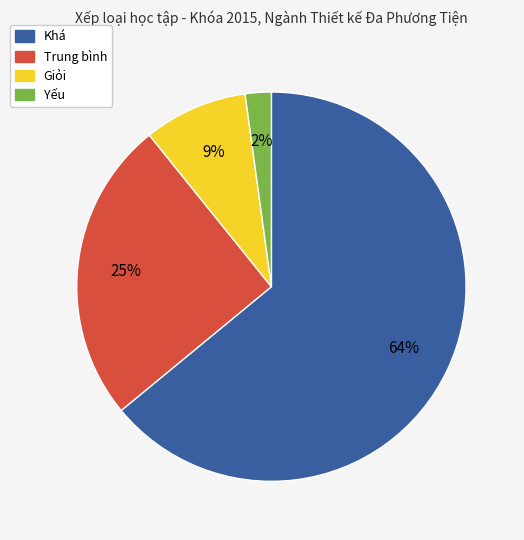

How many segments does this pie chart have?

4